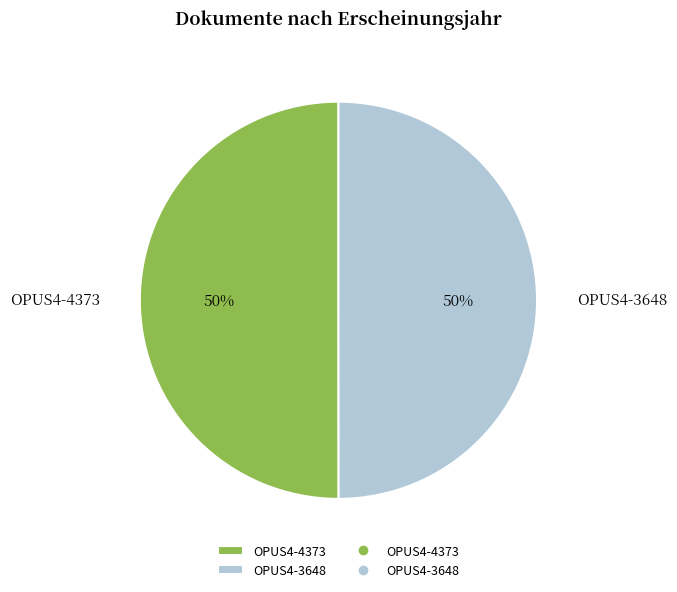

Is it true that OPUS4-4373 is 50% of the pie?

True